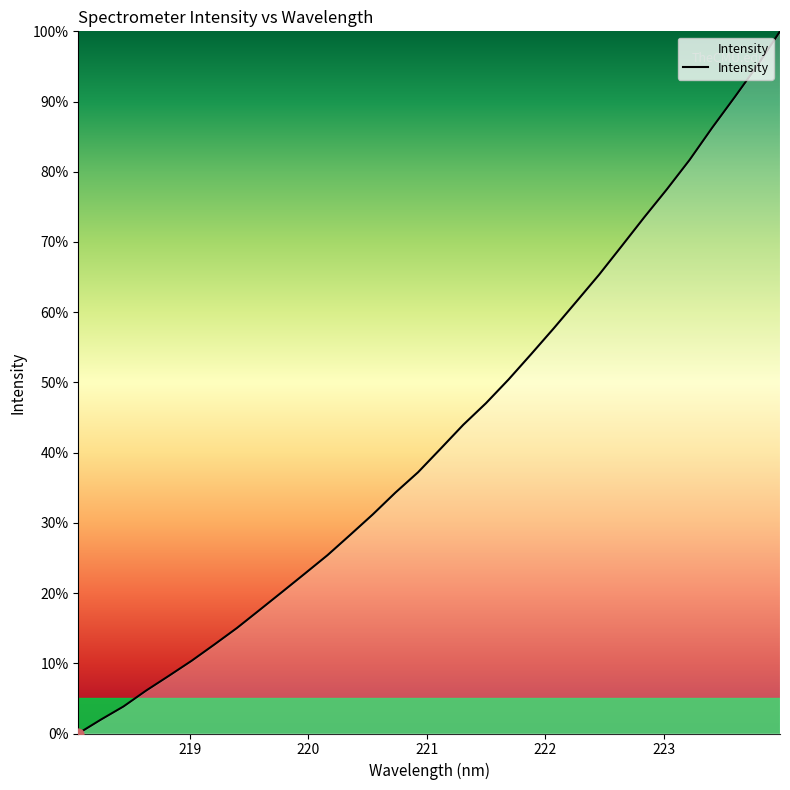

What is the difference between the maximum and minimum values?

100.0